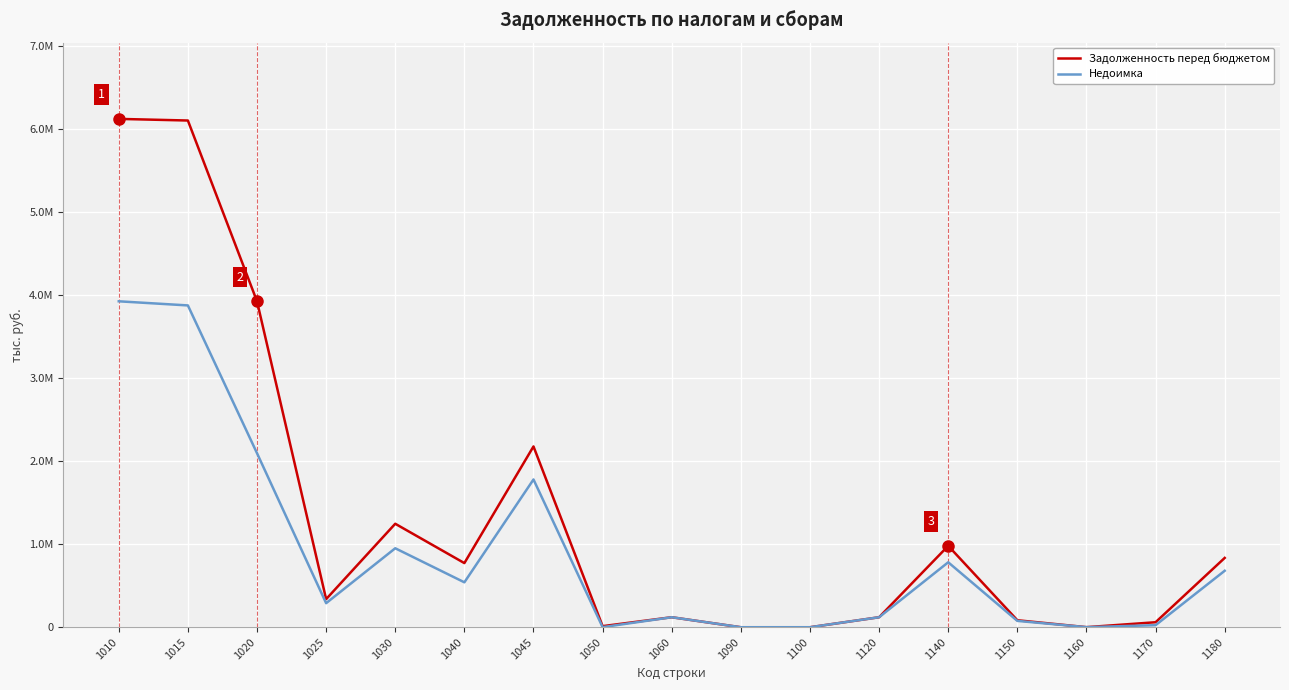

What is the average value of the Задолженность перед бюджетом series?

1347018